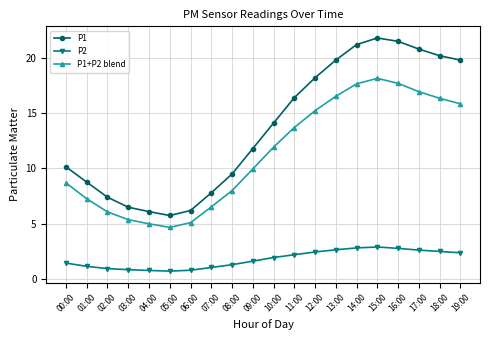

The value of P1 at 15:00 is 21.8. True or false?

True